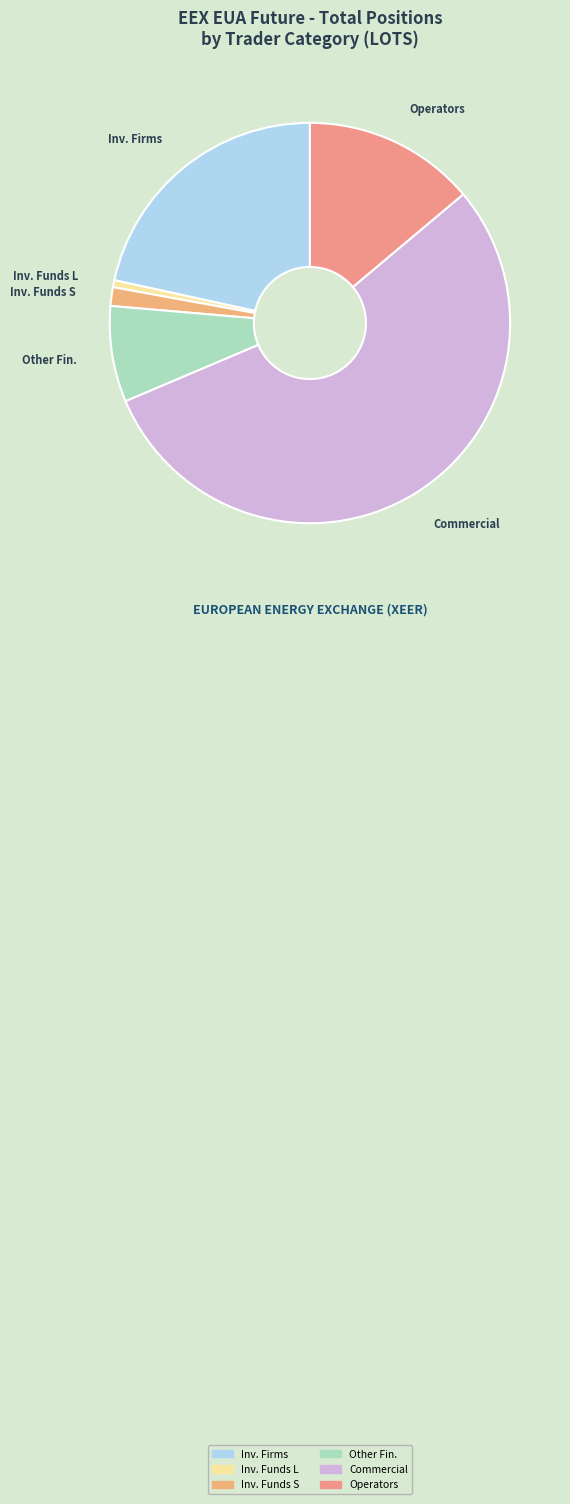

Do Inv. Funds L and Inv. Funds S together represent more than half of the pie?

No